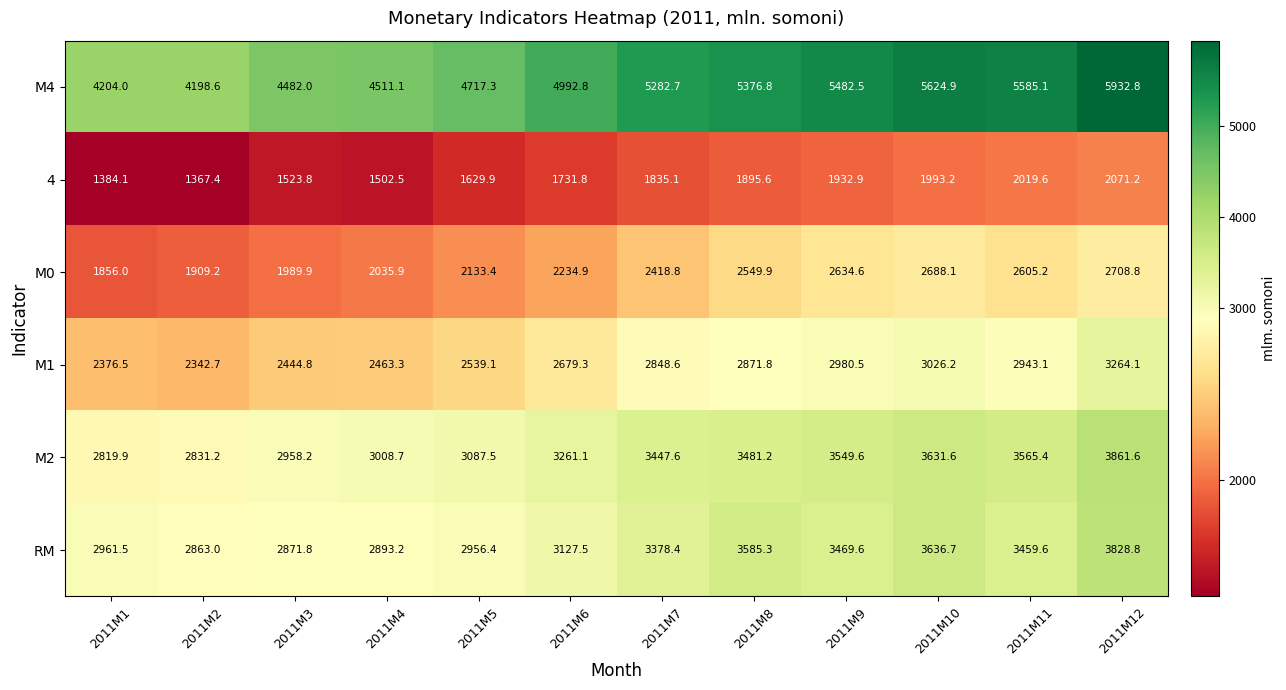

List the series in order of their peak value, highest first.

М4, М2, RM, М1, М0, 4